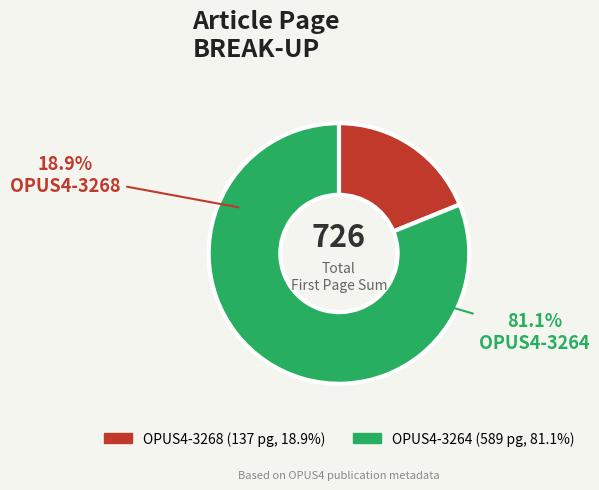

To the nearest percent, what is the combined percentage of OPUS4-3268 and OPUS4-3264?

100%